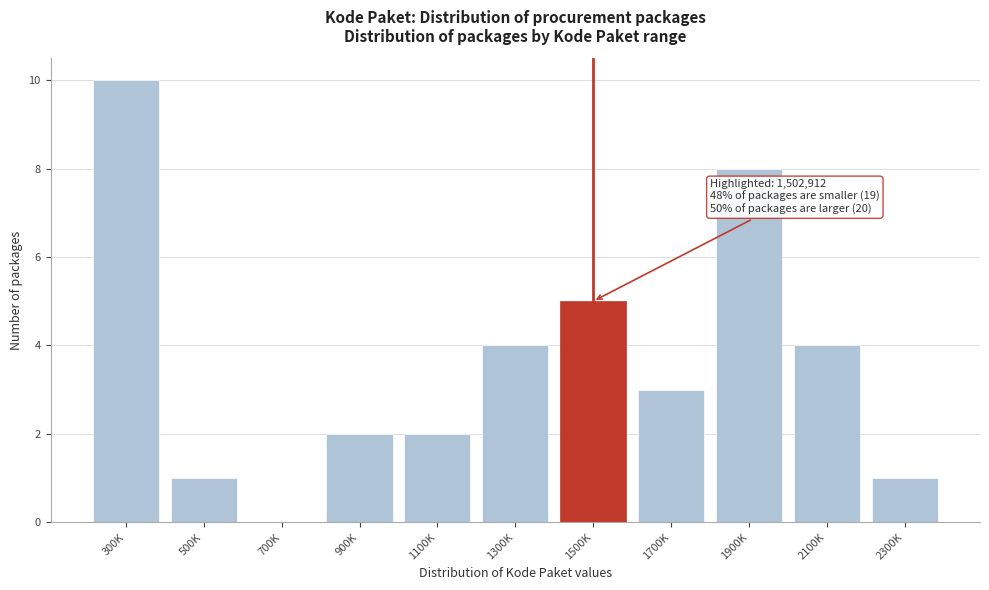

Reading left to right, list all the values displayed in this chart.

300K=10	500K=1	700K=0	900K=2	1100K=2	1300K=4	1500K=5	1700K=3	1900K=8	2100K=4	2300K=1